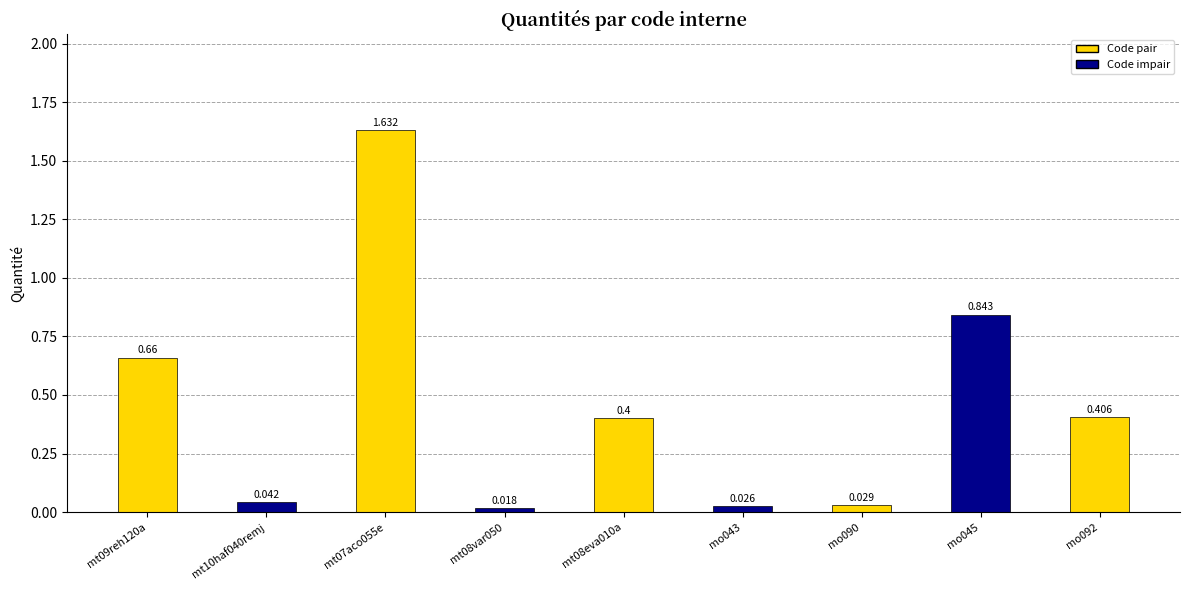

Reading left to right, list all the values displayed in this chart.

mt09reh120a=0.7	mt10haf040remj=0.0	mt07aco055e=1.6	mt08var050=0.0	mt08eva010a=0.4	mo043=0.0	mo090=0.0	mo045=0.8	mo092=0.4